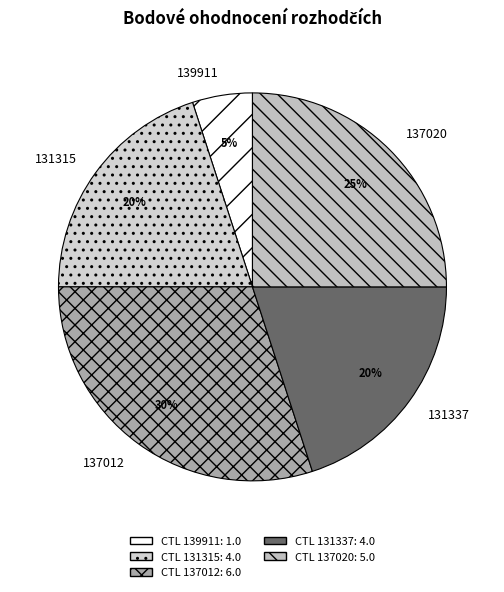

Which category has the biggest portion of the pie?

137012